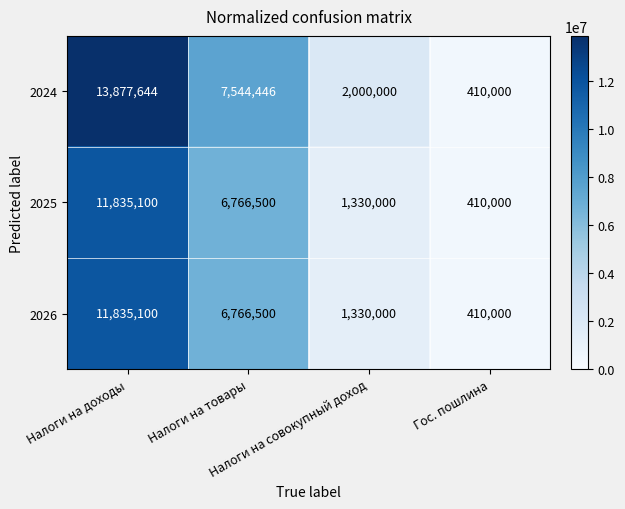

Which series has the largest total across all categories?

2024